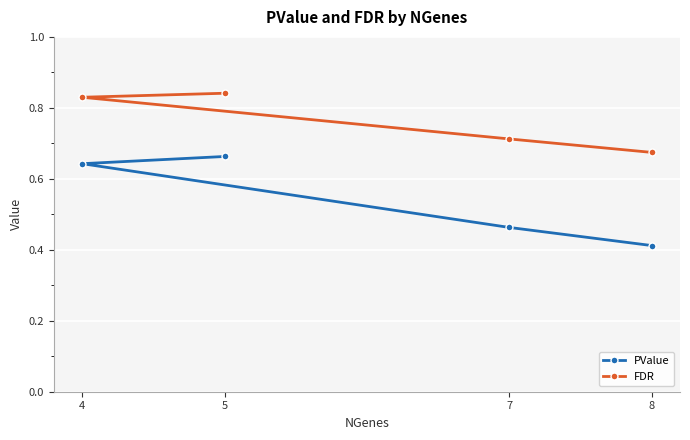

What are all the series names shown in the legend?

PValue, FDR